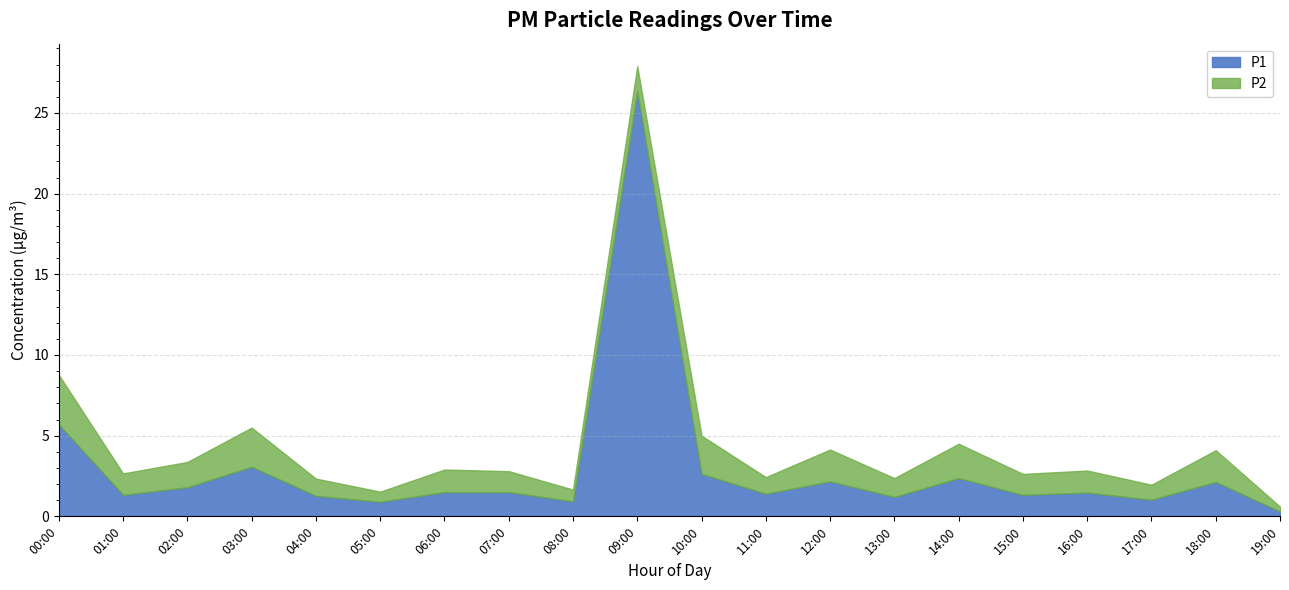

What is the maximum value shown in the chart?

26.4